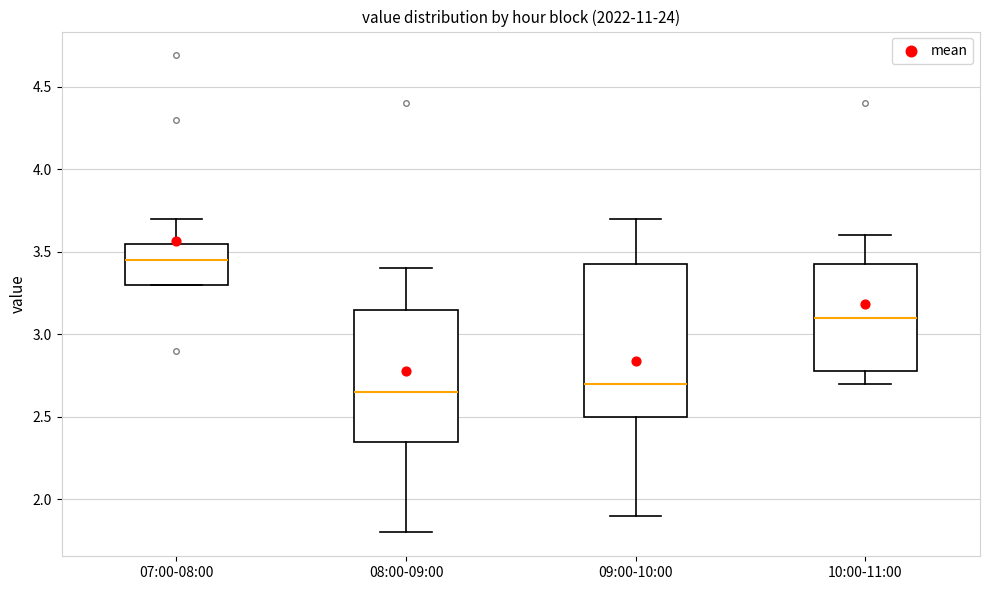

Which box is the tallest, from its lower edge to its upper edge?

09:00-10:00